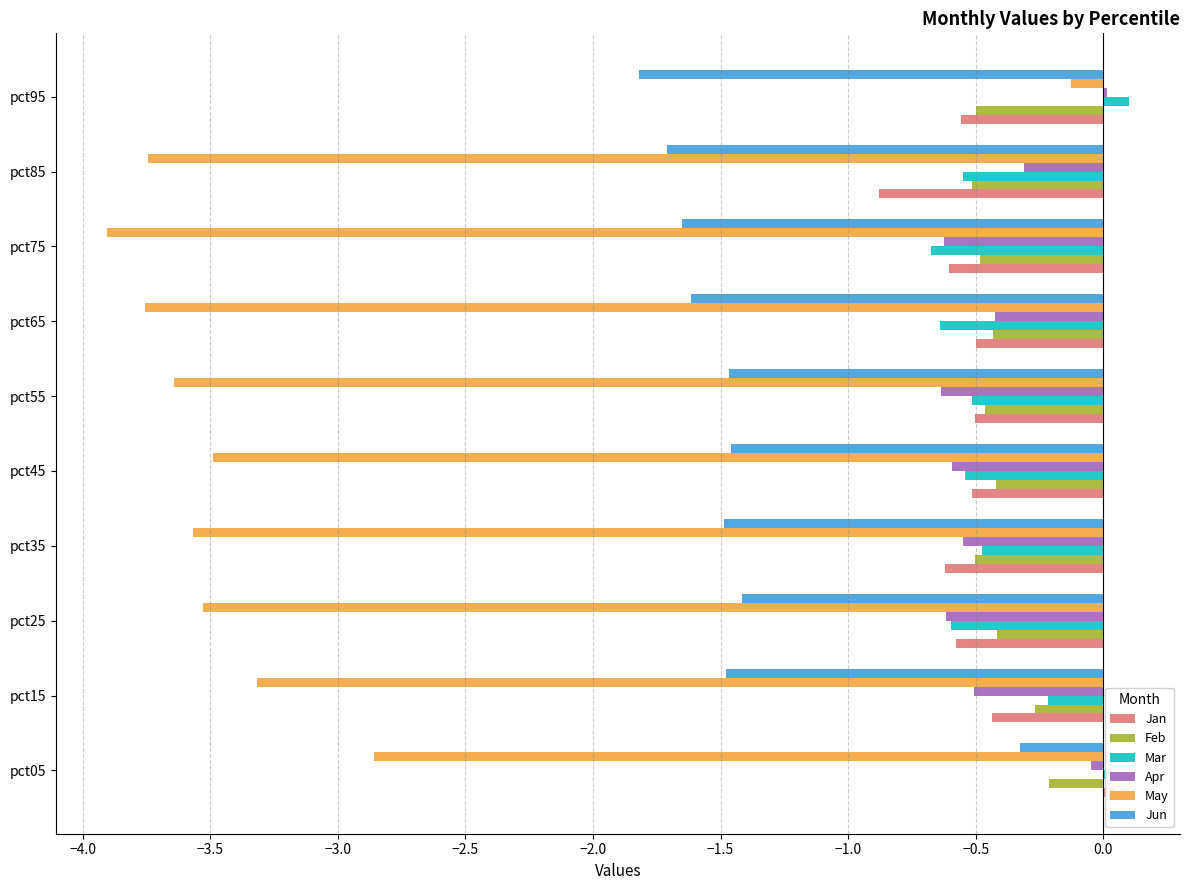

The May series shows -0.1 at pct95. True or false?

False